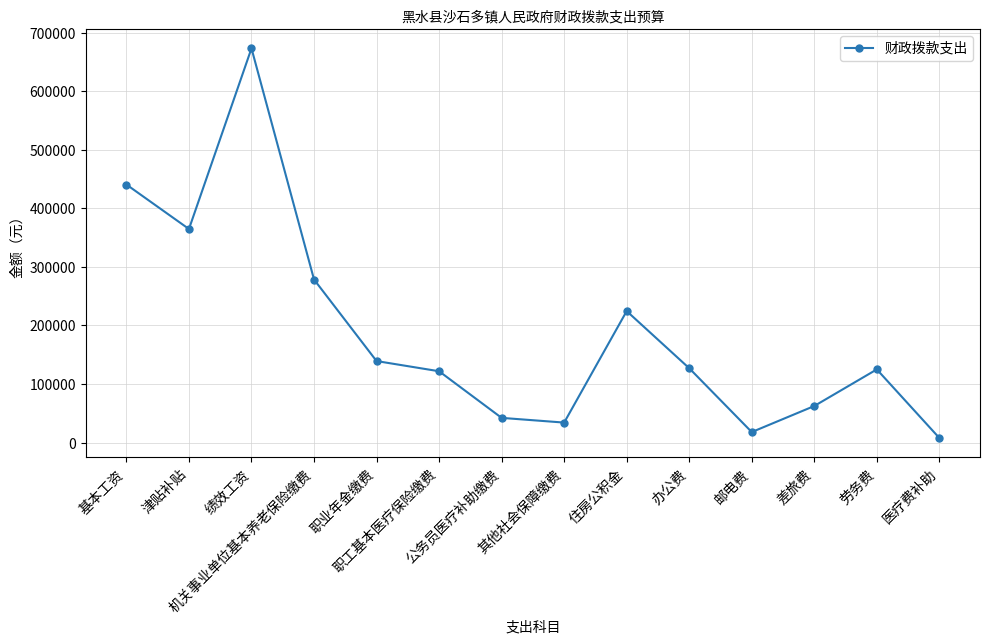

What is the value of the 6th point from the left?

121833.1